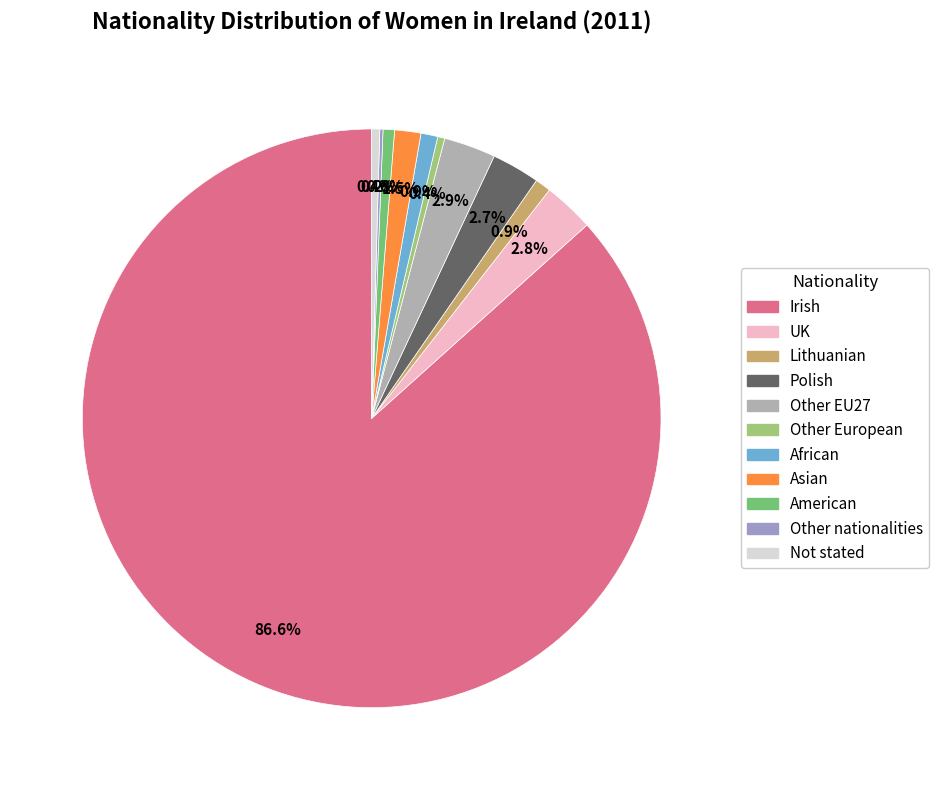

To the nearest percent, what is the combined percentage of Other EU27 and Not stated?

3%